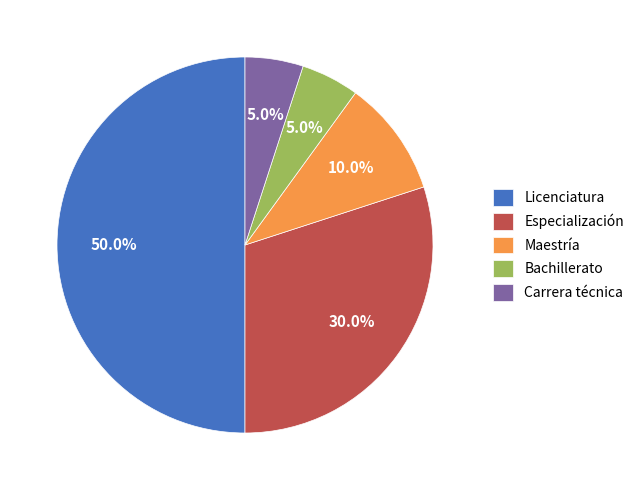

Count the number of slices in the pie.

5